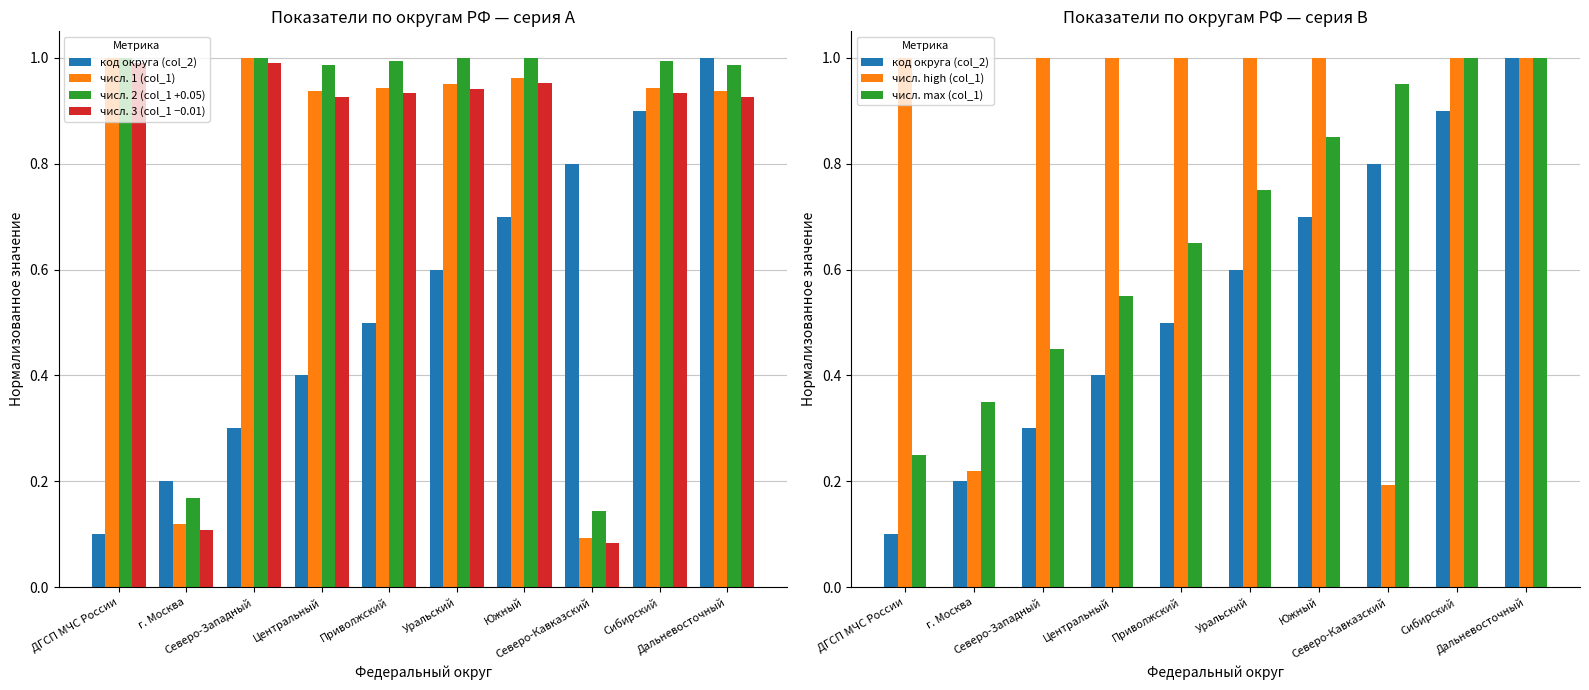

At which category is the sum across all series the highest?

Дальневосточный